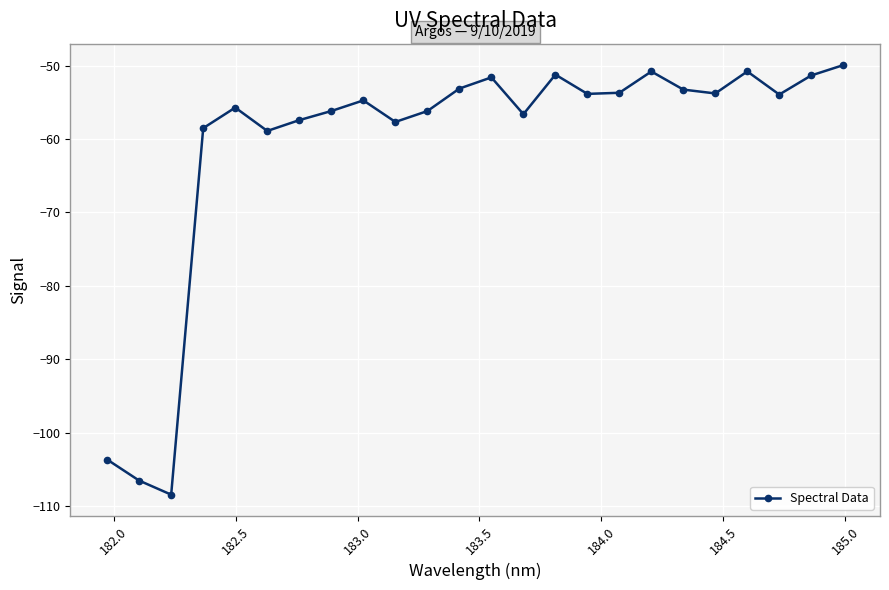

What is the smallest value displayed?

-108.4